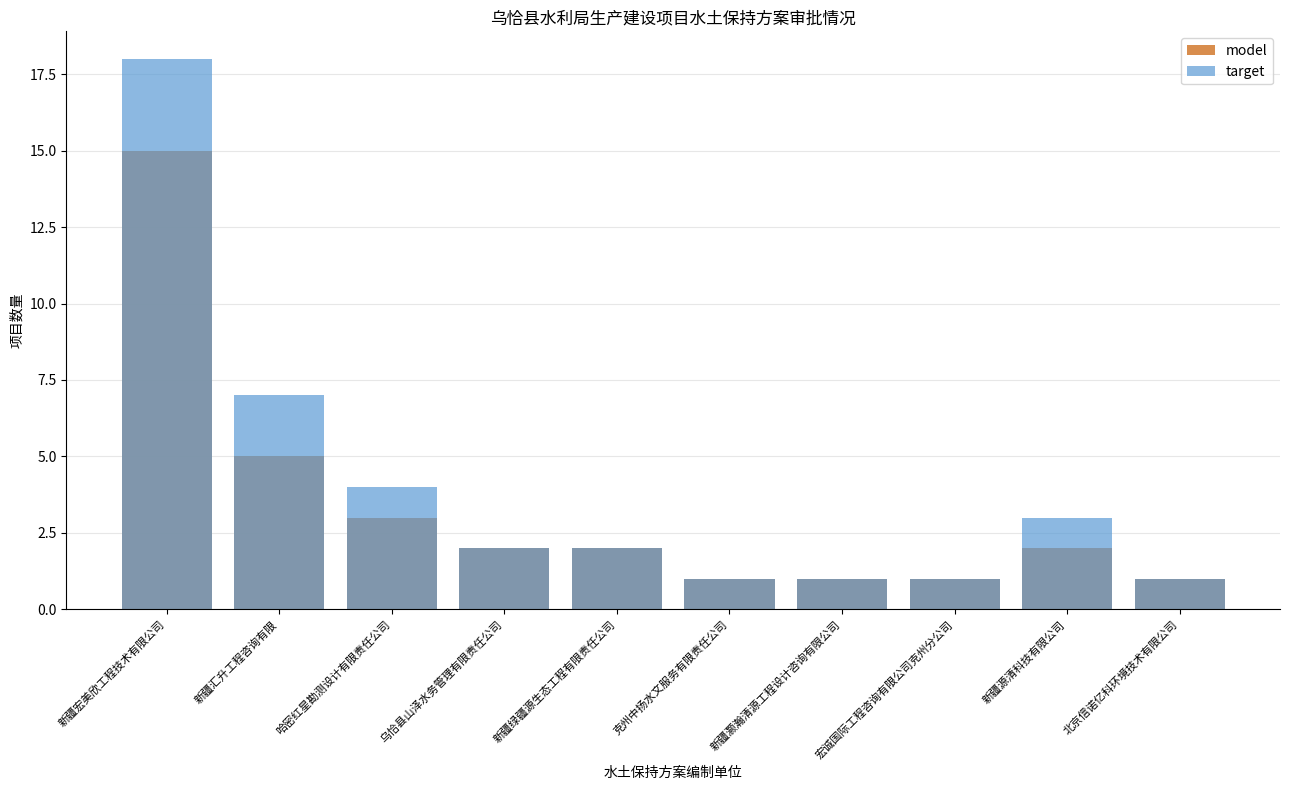

Which series has the largest total across all categories?

target